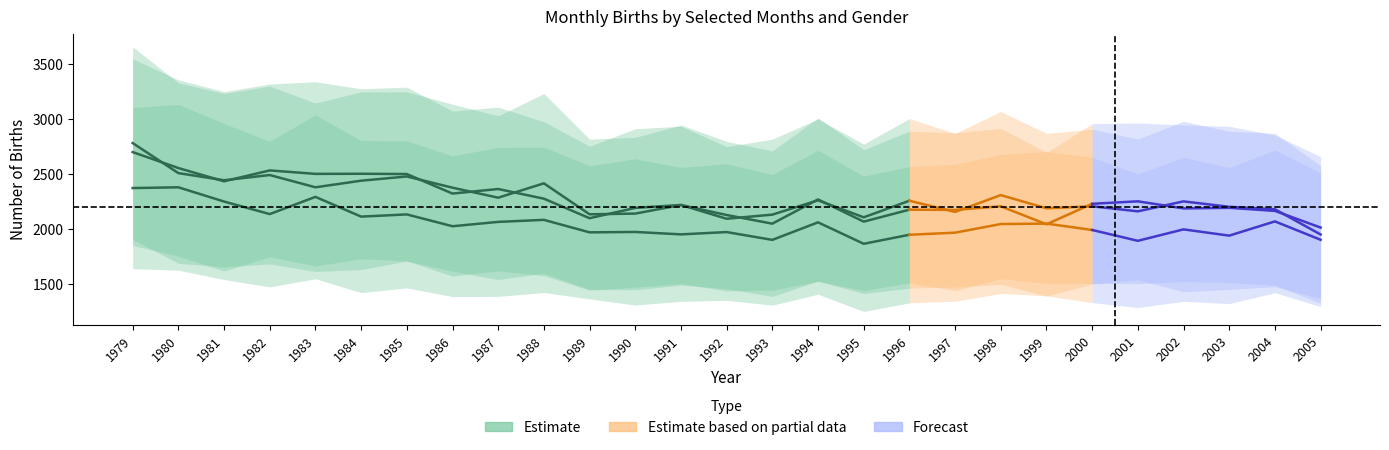

Reading right to left, transcribe all the data shown in this chart.

April_total: 2005=2510	2004=2718	2003=2558	2002=2651	2001=2500	2000=2652	1999=2706	1998=2677	1997=2590	1996=2567	1995=2481	1994=2715	1993=2495	1992=2593	1991=2560	1990=2638	1989=2575	1988=2744	1987=2742	1986=2665	1985=2801	1984=2804	1983=3037	1982=2798	1981=2959	1980=3133	1979=3105
April_male: 2005=1295	2004=1421	2003=1322	2002=1343	2001=1286	2000=1331	1999=1393	1998=1414	1997=1344	1996=1329	1995=1251	1994=1407	1993=1308	1992=1352	1991=1343	1990=1309	1989=1365	1988=1423	1987=1388	1986=1386	1985=1465	1984=1422	1983=1548	1982=1474	1981=1541	1980=1626	1979=1640
July_total: 2005=2576	2004=2870	2003=2889	2002=2980	2001=2818	2000=2908	1999=2870	1998=3069	1997=2870	1996=3004	1995=2772	1994=3000	1993=2817	1992=2749	1991=2934	1990=2912	1989=2753	1988=2975	1987=3108	1986=3072	1985=3290	1984=3275	1983=3339	1982=3318	1981=3249	1980=3356	1979=3547
July_male: 2005=1325	2004=1490	2003=1515	2002=1523	2001=1504	2000=1506	1999=1507	1998=1548	1997=1441	1996=1511	1995=1441	1994=1523	1993=1445	1992=1438	1991=1504	1990=1472	1989=1444	1988=1577	1987=1620	1986=1573	1985=1710	1984=1730	1983=1664	1982=1748	1981=1619	1980=1753	1979=1852
October_total: 2005=2658	2004=2854	2003=2934	2002=2946	2001=2965	2000=2958	1999=2696	1998=2916	1997=2875	1996=2889	1995=2721	1994=3010	1993=2710	1992=2797	1991=2946	1990=2833	1989=2817	1988=3232	1987=3029	1986=3135	1985=3247	1984=3247	1983=3145	1982=3299	1981=3232	1980=3328	1979=3657
October_male: 2005=1369	2004=1476	2003=1452	2002=1429	2001=1539	2000=1501	1999=1390	1998=1498	1997=1473	1996=1463	1995=1414	1994=1528	1993=1388	1992=1458	1991=1491	1990=1448	1989=1451	1988=1599	1987=1541	1986=1617	1985=1709	1984=1632	1983=1614	1982=1683	1981=1655	1980=1689	1979=1906